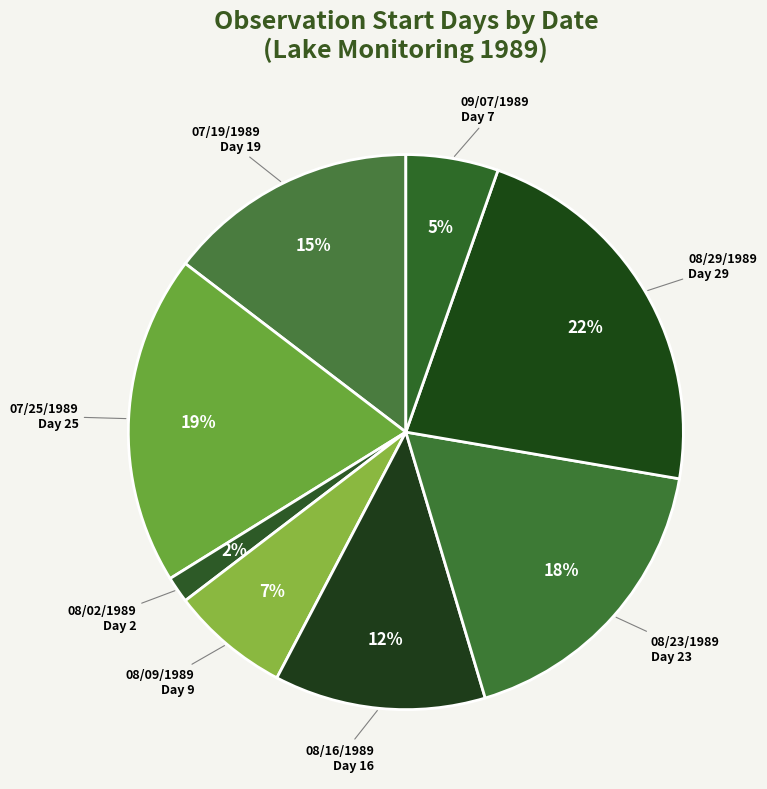

How many segments does this pie chart have?

8